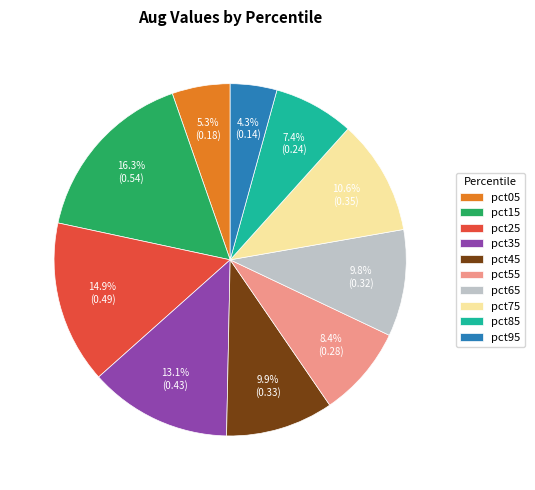

What is the largest slice in the pie chart?

pct15